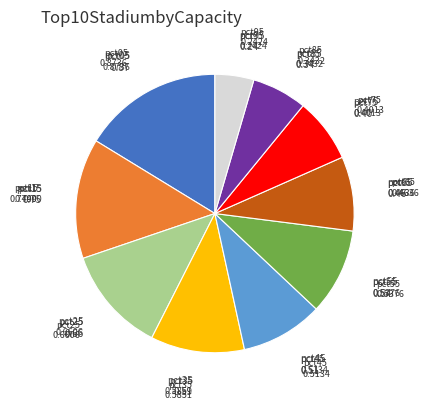

Is there any slice that represents more than half of the pie?

No